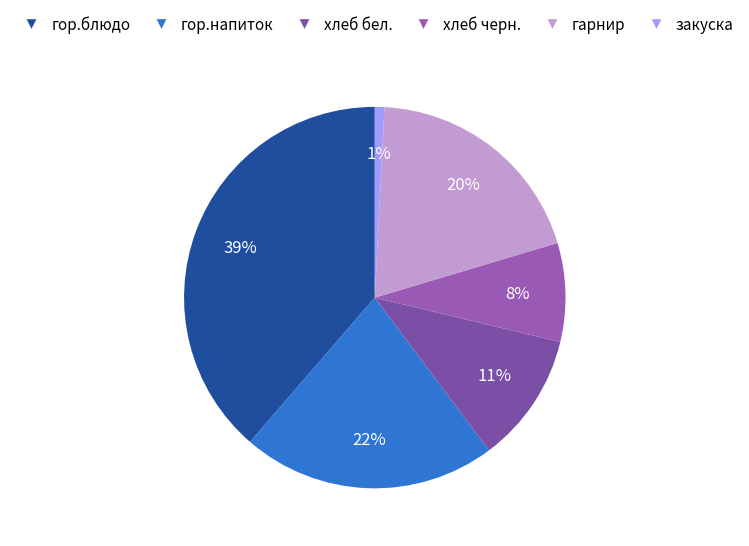

Is the sum of хлеб черн. and гор.напиток greater than half?

No